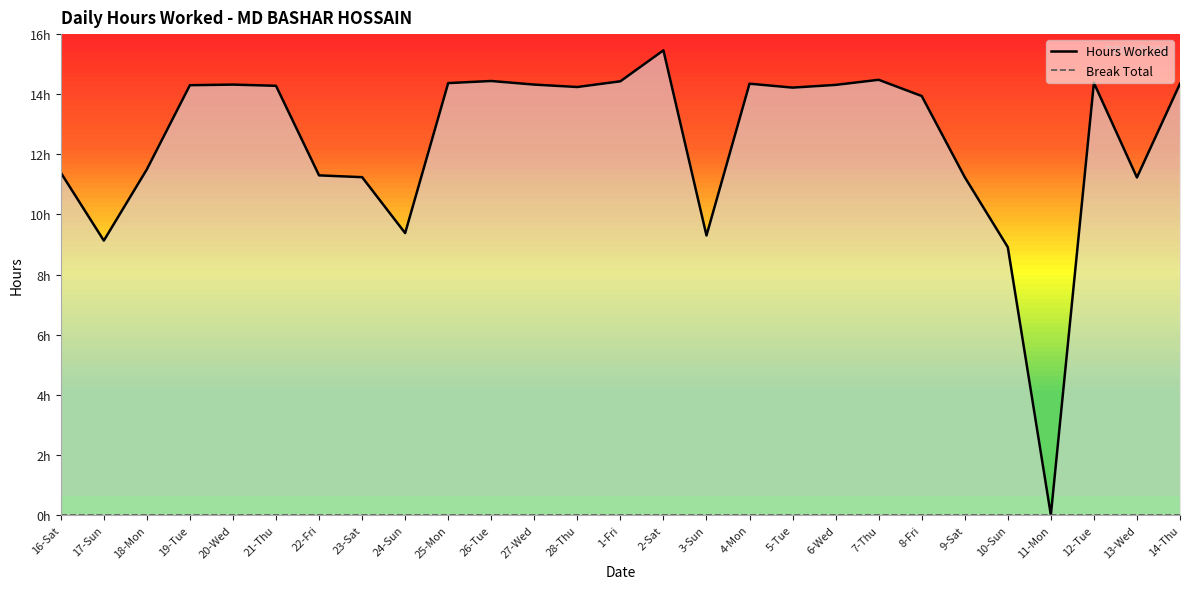

Which series has the largest total across all categories?

Hours Worked